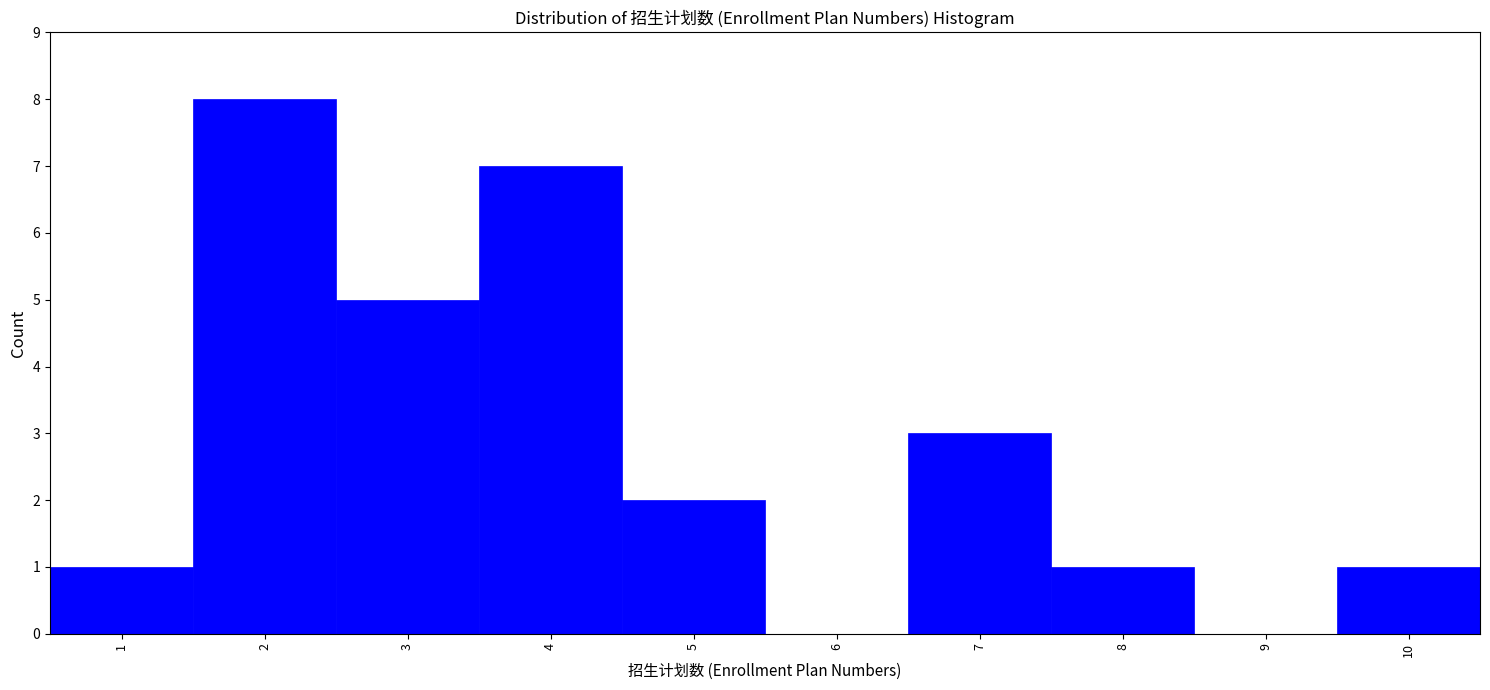

Which range on the x-axis has the tallest bar?

1.5 to 2.5